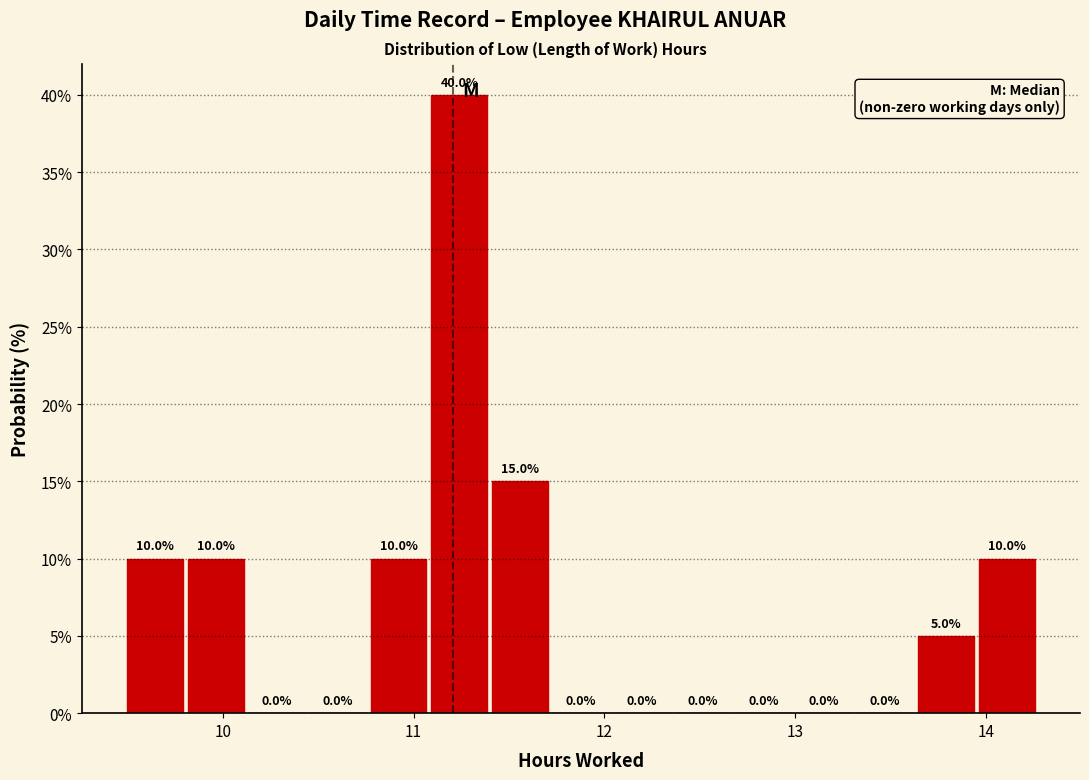

Around what value on the x-axis is the tallest bar? Give the approximate position of its centre, as read against the axis.

11.2